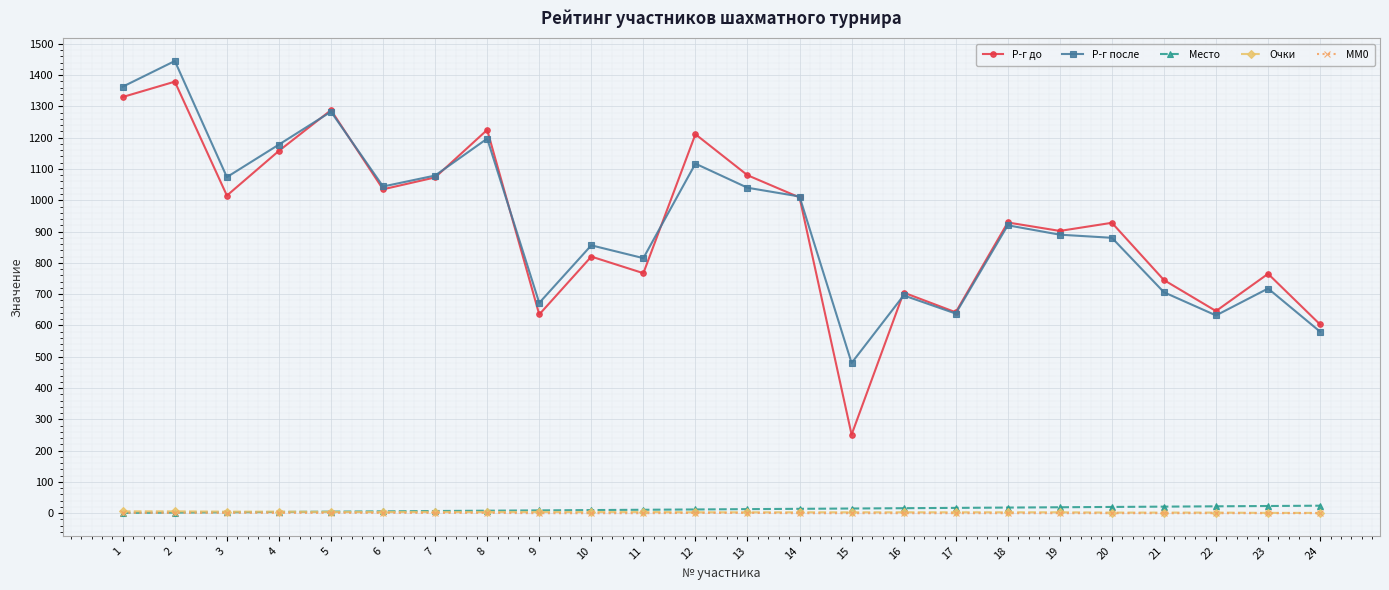

What is the average value of the Р-г после series?

930